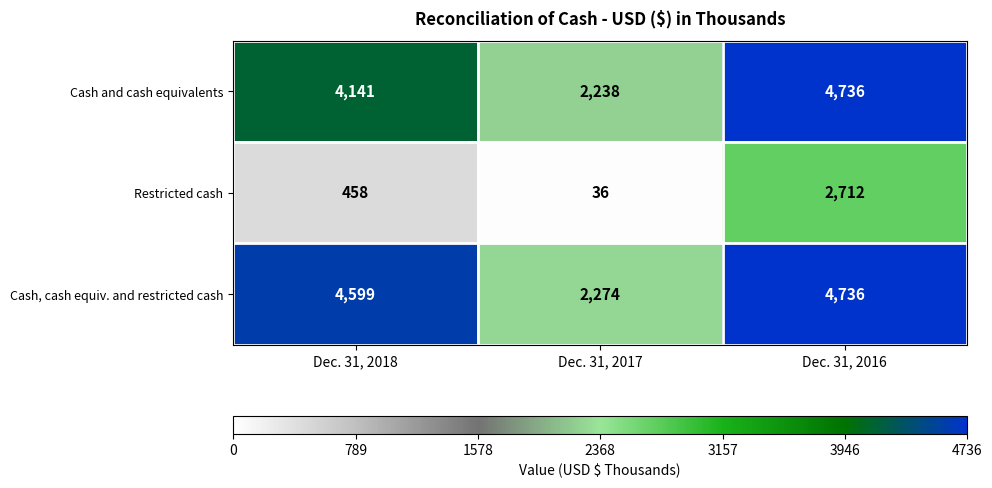

Reading right to left, transcribe all the data shown in this chart.

Cash and cash equivalents: 4736	2238	4141
Restricted cash: 2712	36	458
Cash, cash equiv. and restricted cash: 4736	2274	4599